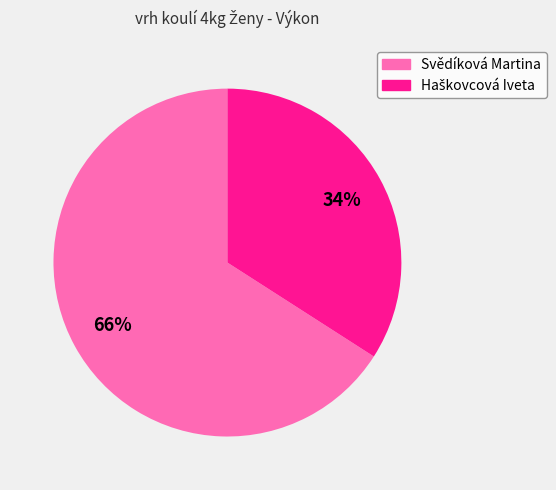

The Svědíková Martina slice represents 77% of the pie. True or false?

False